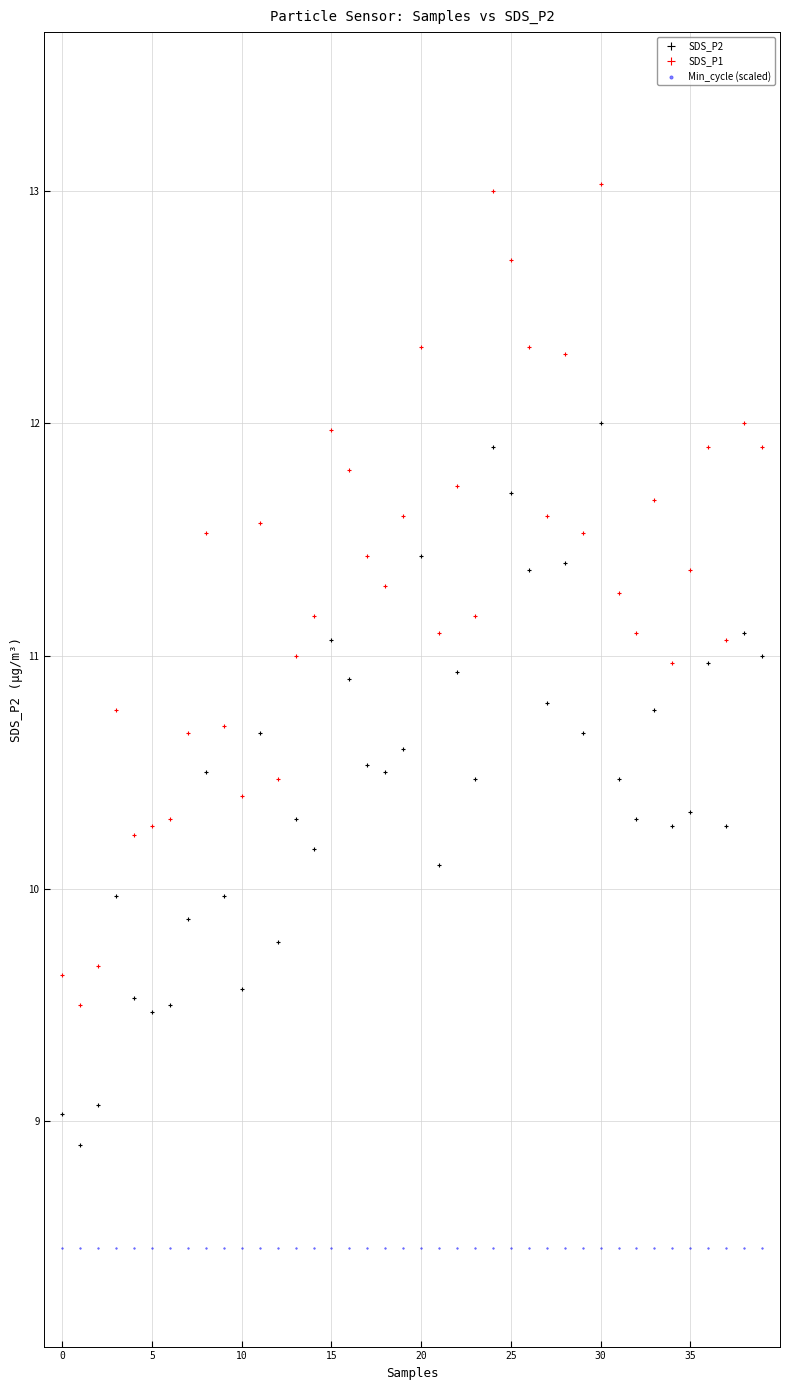

Which series reaches the minimum Y coordinate?

Min_cycle (scaled)